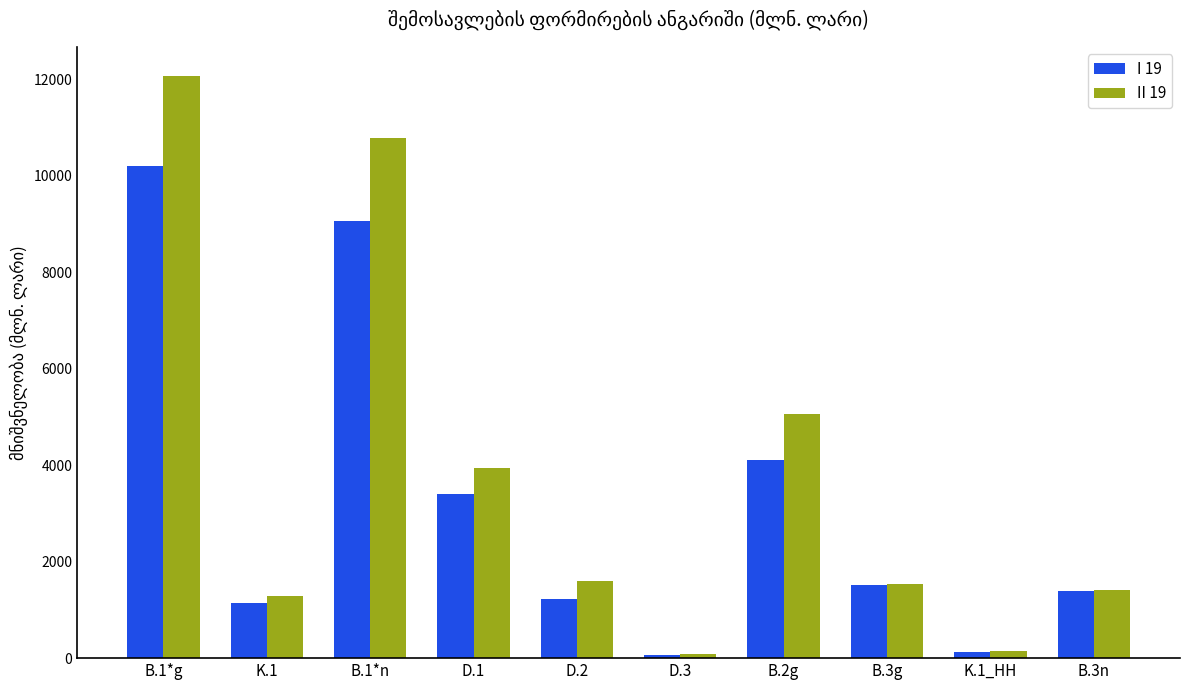

Reading left to right, extract all data points from this chart.

I 19: B.1*g=10210.6	K.1=1137.6	B.1*n=9073.0	D.1=3411.6	D.2=1230.9	D.3=56.2	B.2g=4100.1	B.3g=1524.2	K.1_HH=123.6	B.3n=1400.6
II 19: B.1*g=12074.4	K.1=1296.1	B.1*n=10778.4	D.1=3937.0	D.2=1607.8	D.3=85.2	B.2g=5071.0	B.3g=1543.8	K.1_HH=140.8	B.3n=1403.0